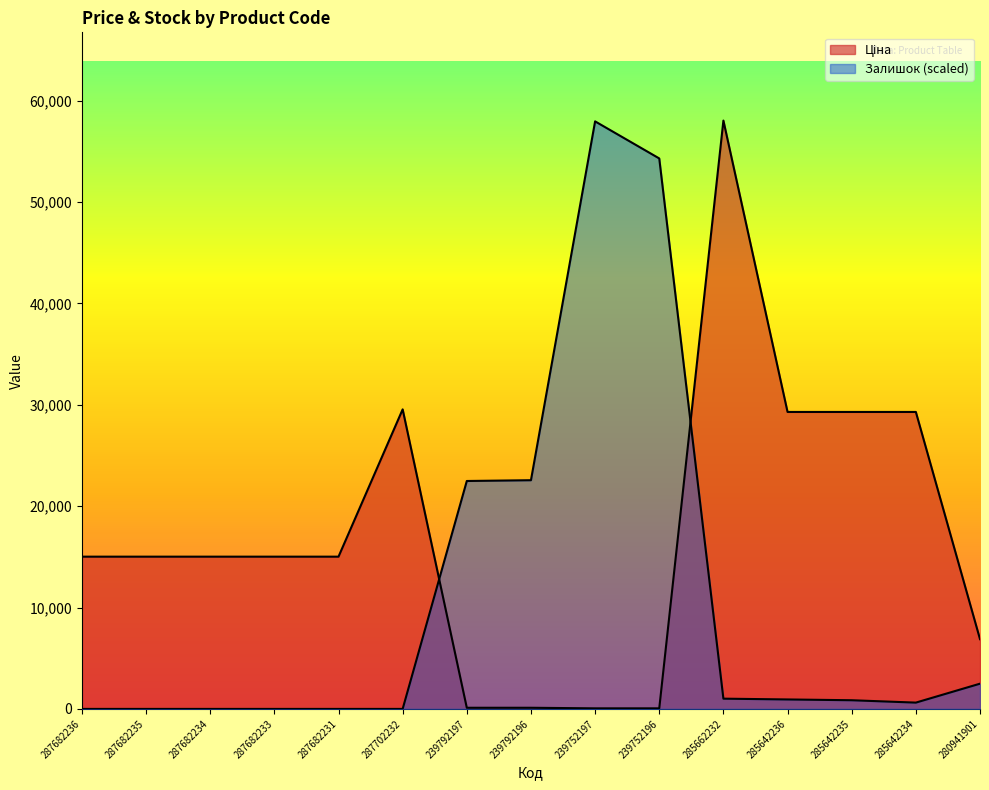

What is the difference between the second highest and second lowest values in the Залишок series?

54302.7